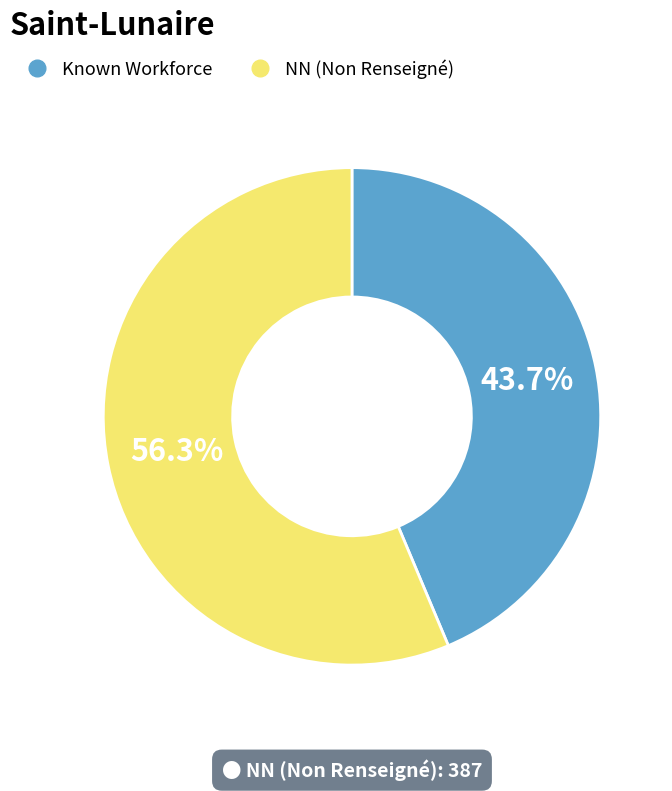

Is there a majority slice in this chart?

Yes